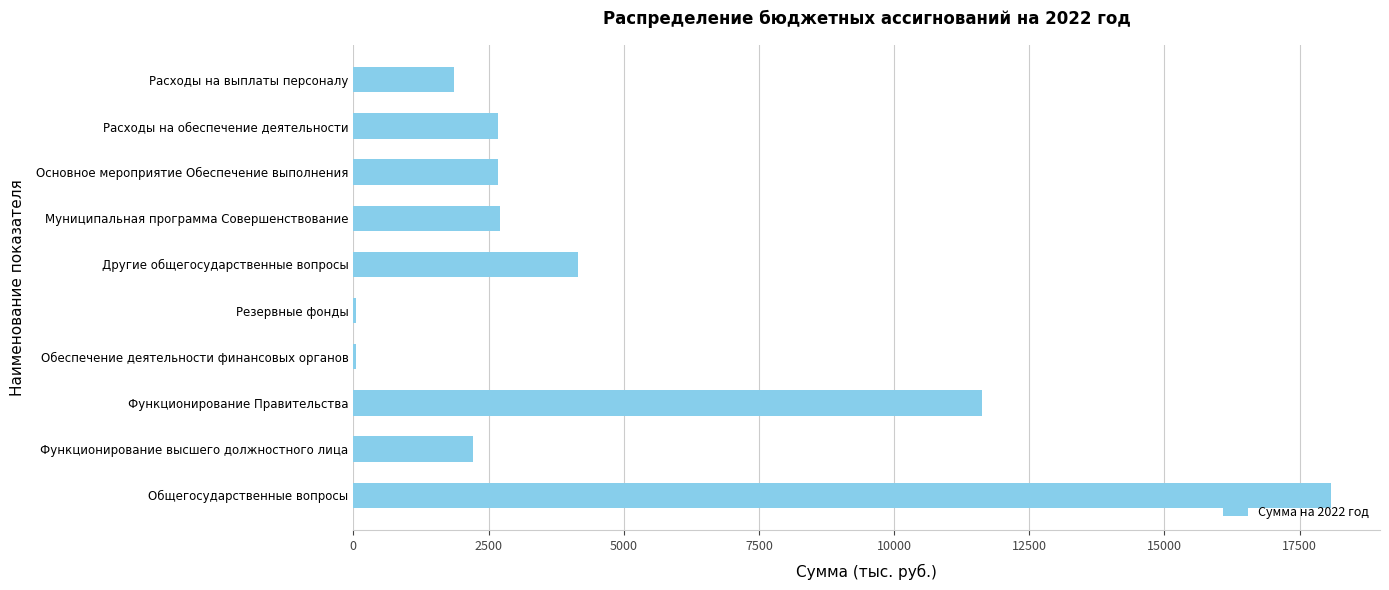

Read the value at Функционирование Правительства.

11617.7